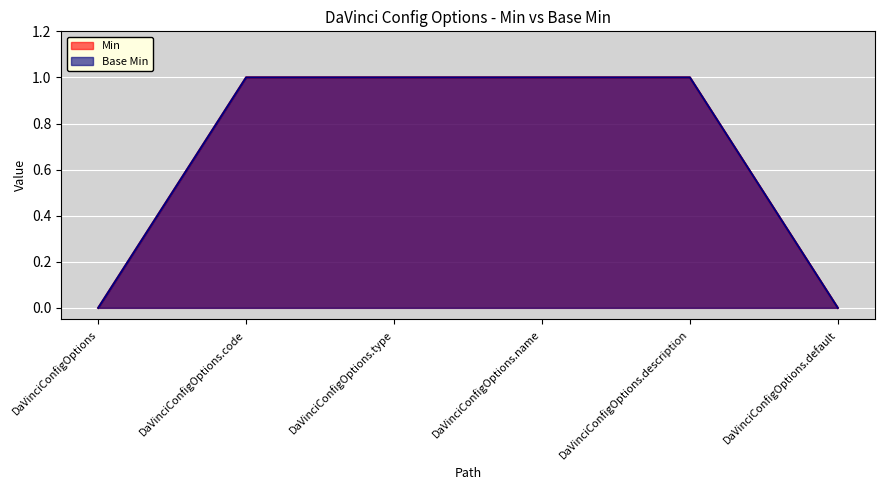

Between DaVinciConfigOptions.default and DaVinciConfigOptions.code, which is larger?

DaVinciConfigOptions.code